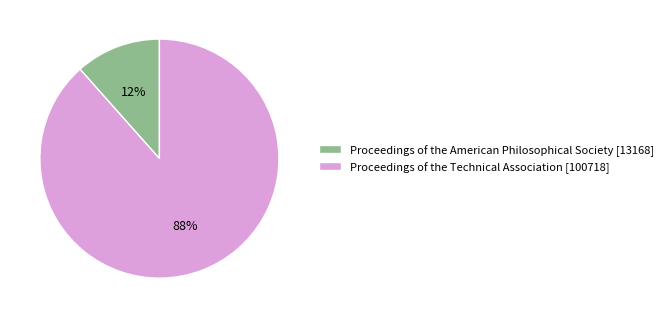

Combined, do Proceedings of the Technical Association and Proceedings of the American Philosophical Society account for over 50%?

Yes